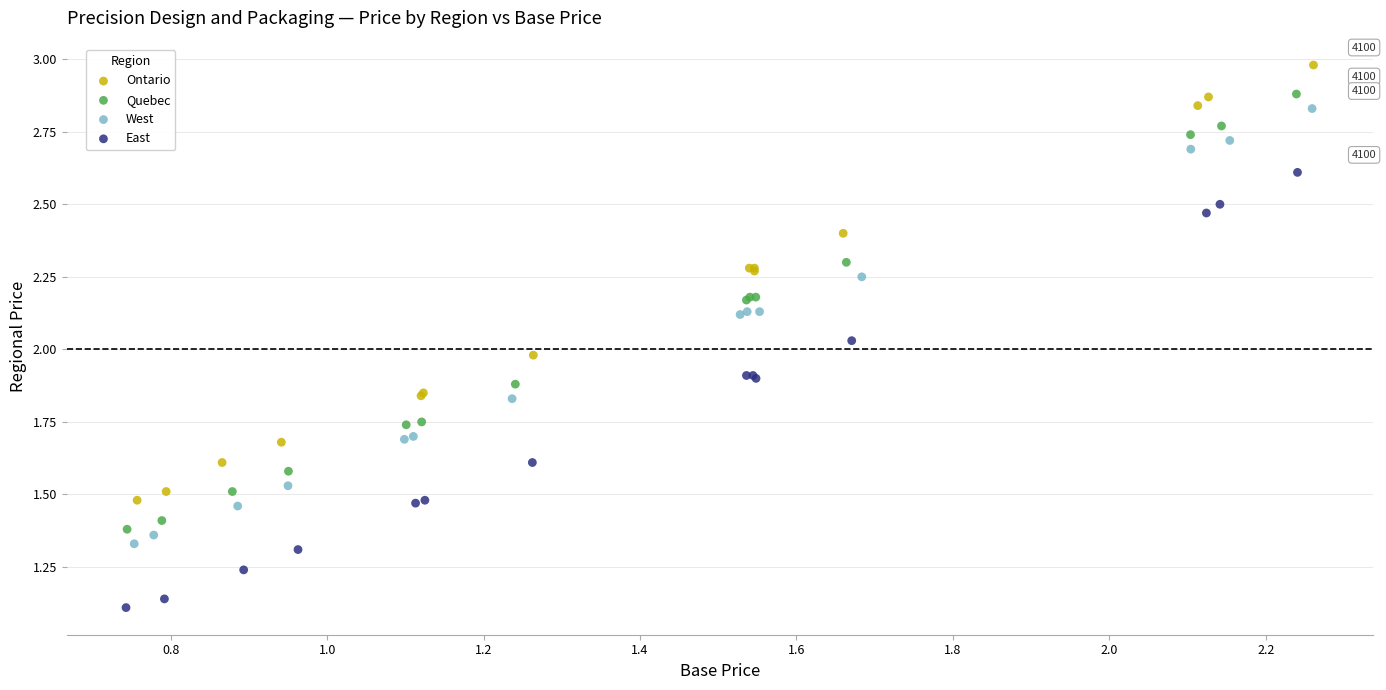

What are all the series names shown in the legend?

Ontario, Quebec, West, East